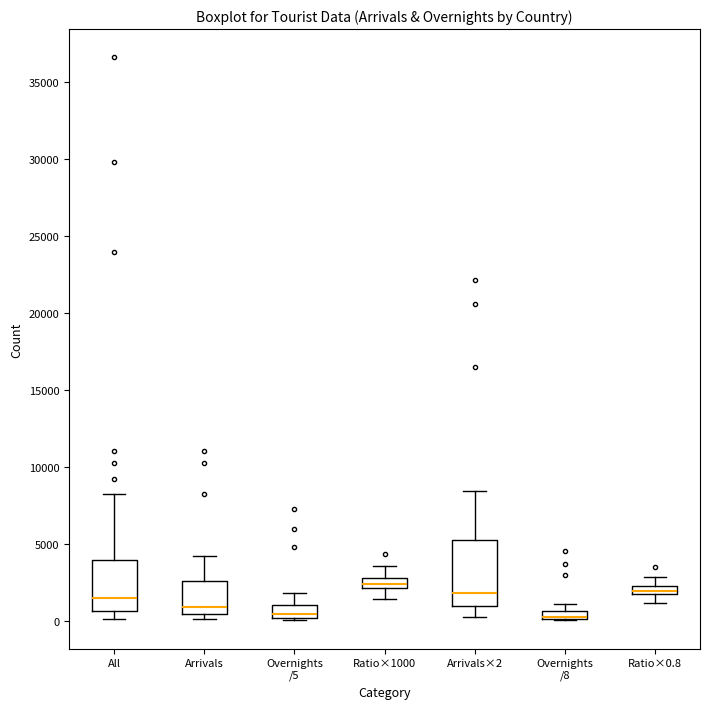

Which box is the tallest, from its lower edge to its upper edge?

Arrivals×2